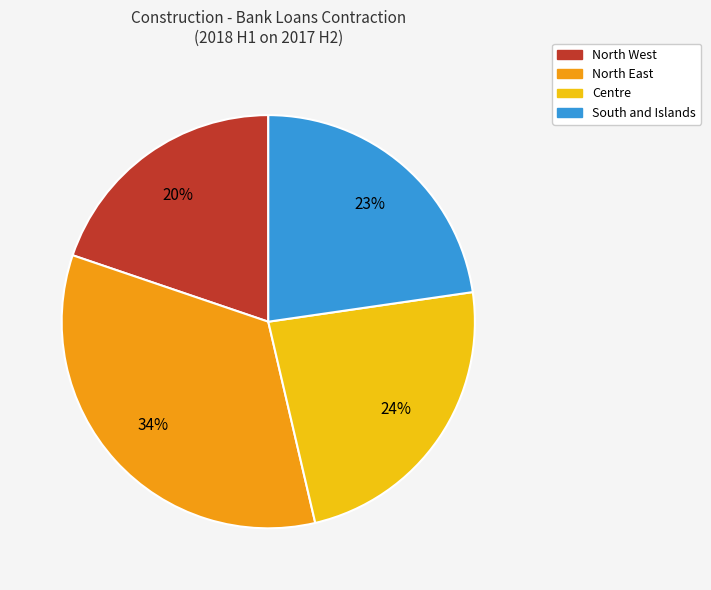

What percentage is the Centre slice, to the nearest percent?

24%